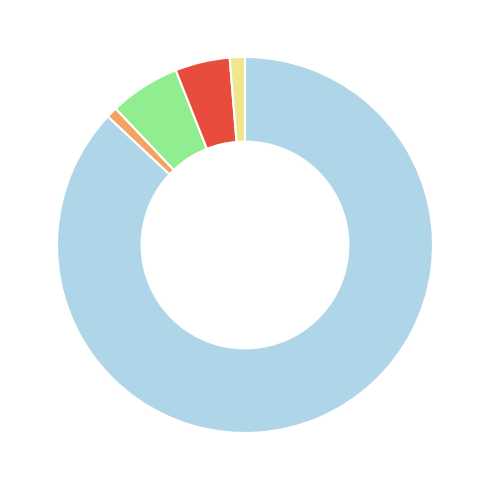

How many slices are in this pie chart?

5